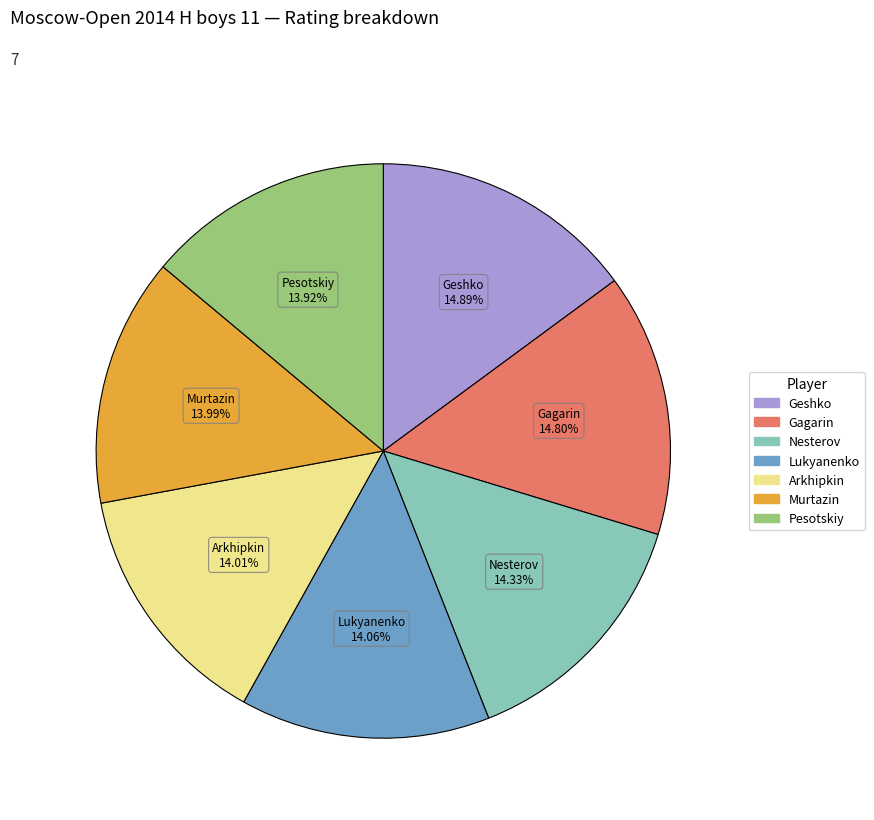

Is there a majority slice in this chart?

No